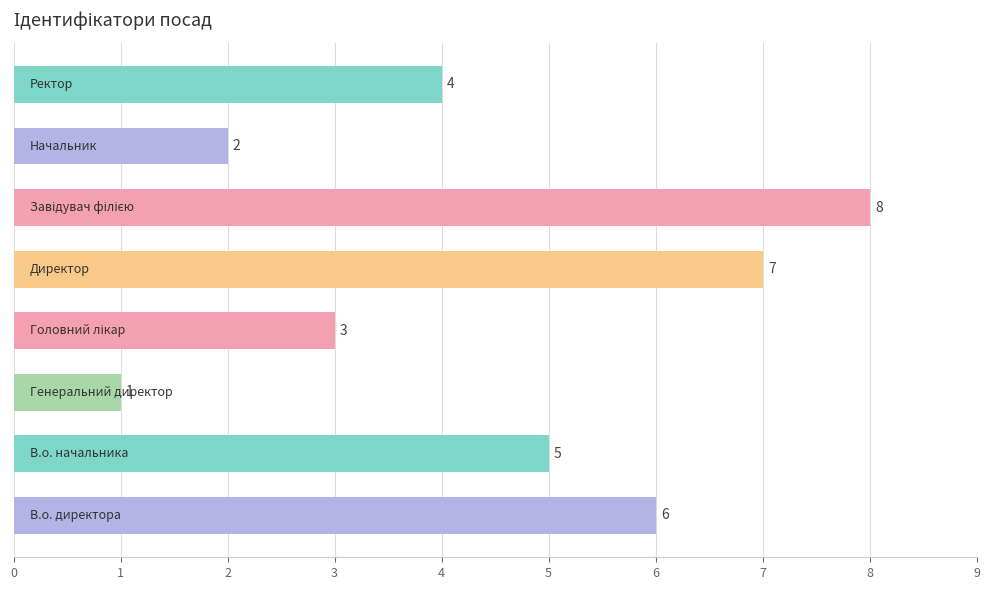

Reading top to bottom, extract all data points from this chart.

4	2	8	7	3	1	5	6